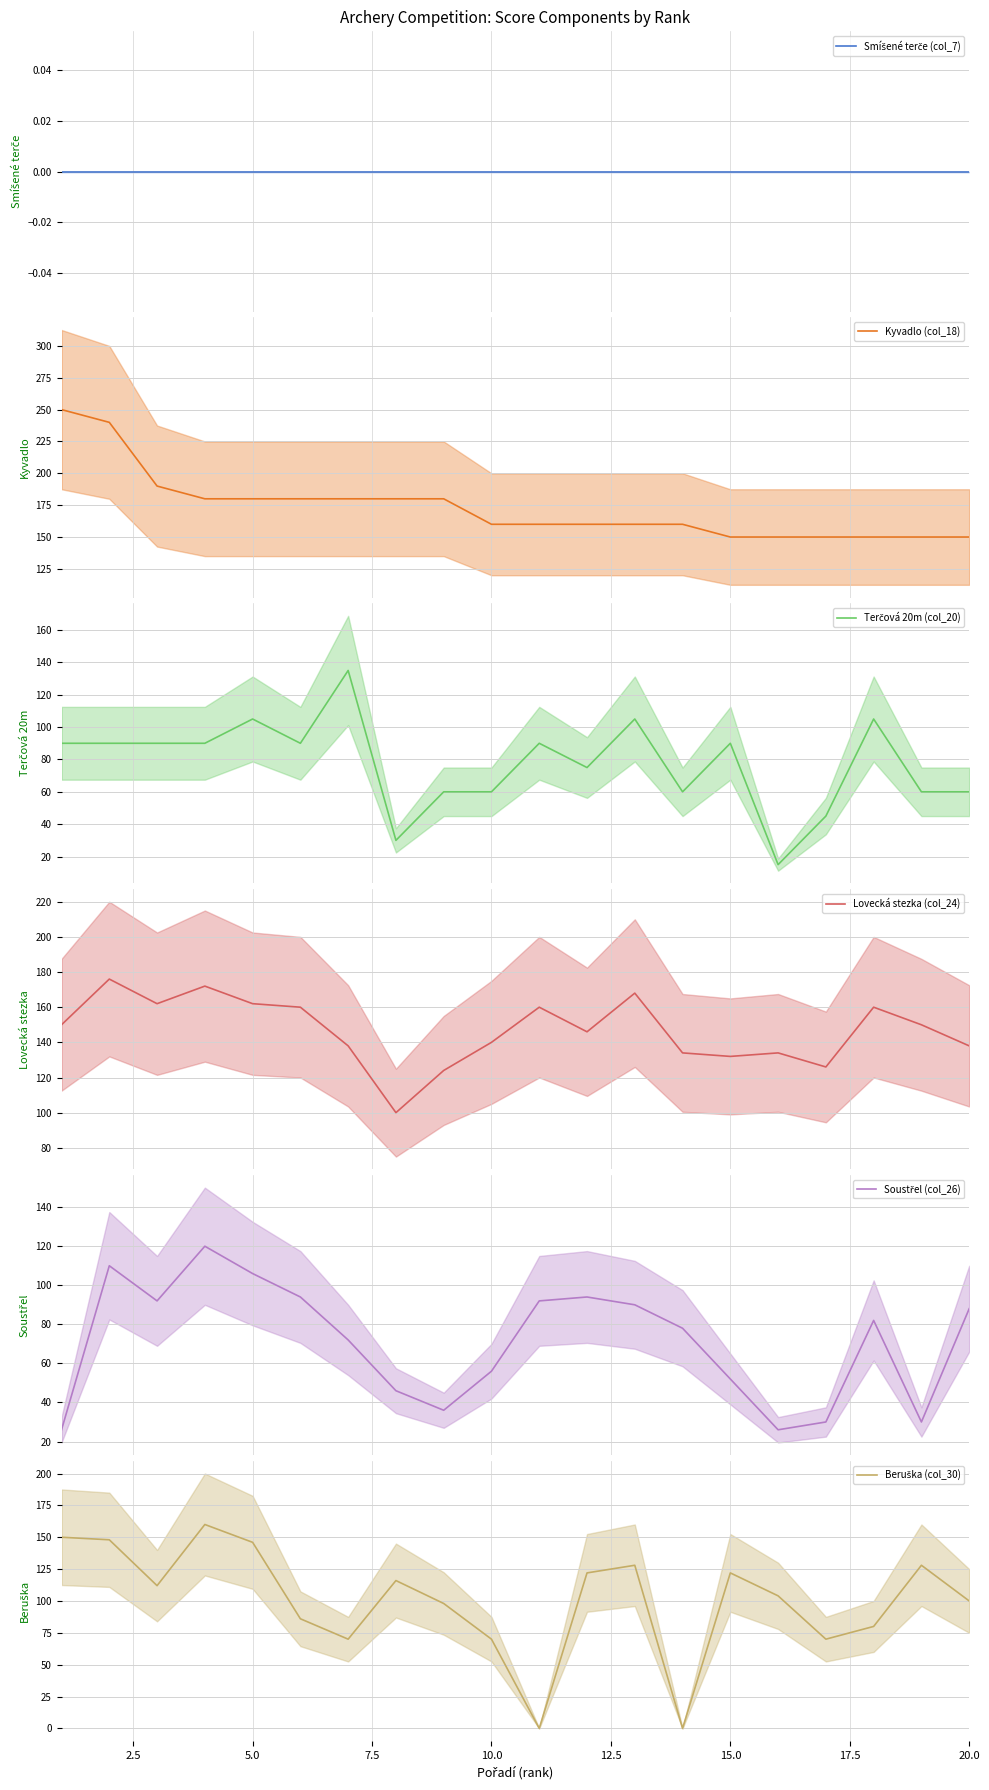

What is the minimum value for Kyvadlo (col_18)?

150